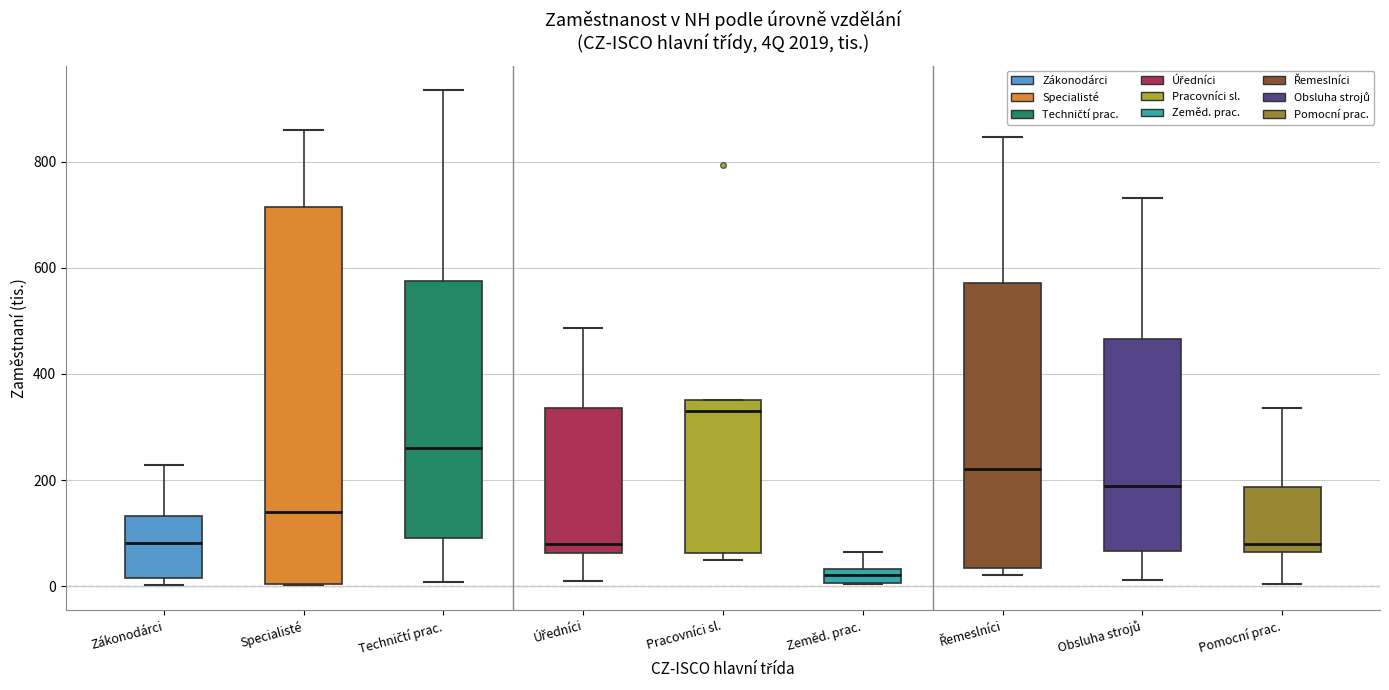

Where does the median line of the box for Řemeslníci sit on the y-axis? The values are not printed on the chart, so give them approximately, as read against the axis.

220